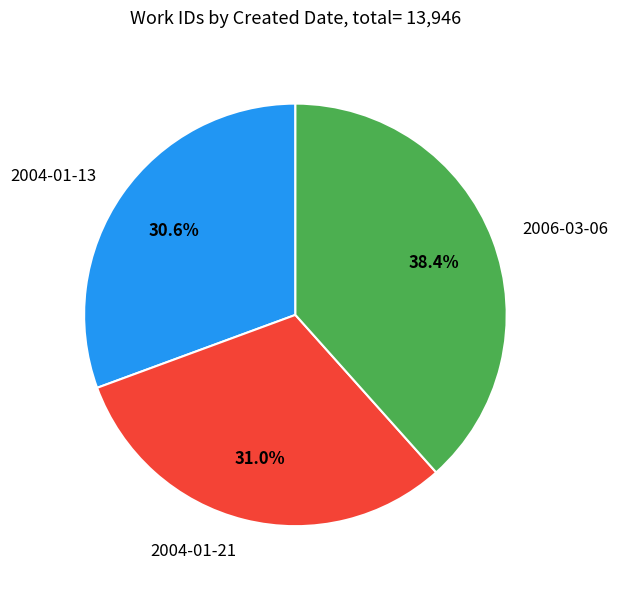

What is the ratio of the value at 2004-01-13 to the value at 2004-01-21?

1.0